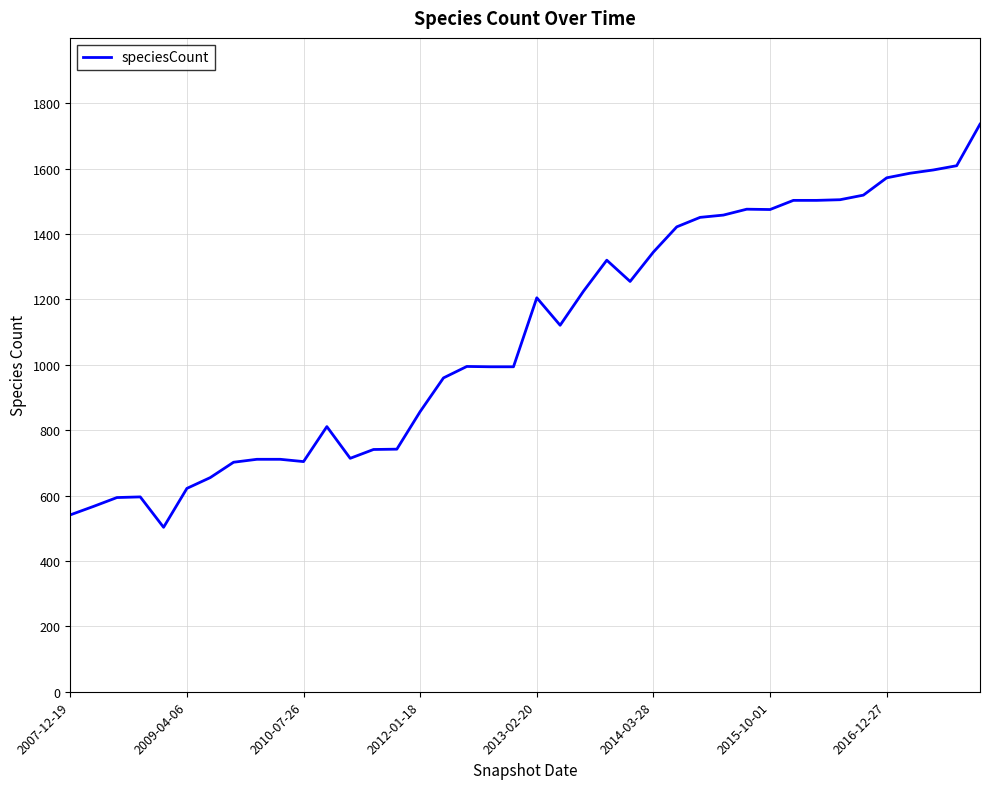

What is the difference between the maximum and minimum values?

1233